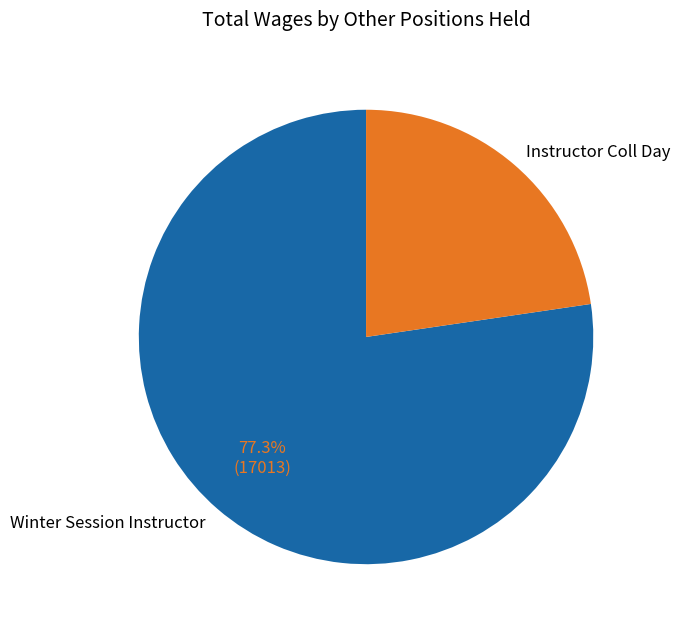

How much of the chart is everything except Instructor Coll Day?

77.3%